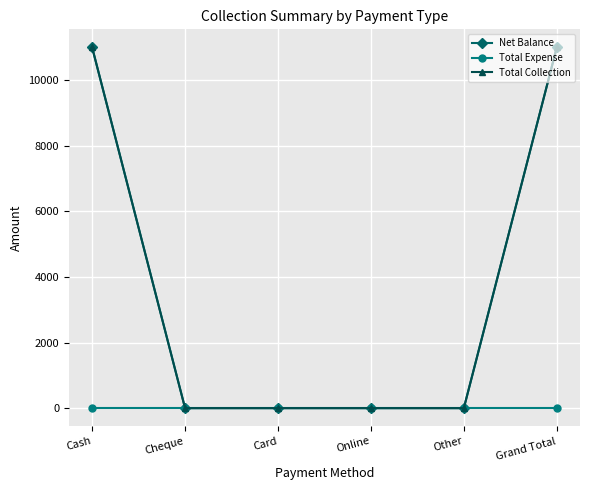

Reading left to right, list all the values displayed in this chart.

Net Balance: 11000	0	0	0	0	11000
Total Expense: 0	0	0	0	0	0
Total Collection: 11000	0	0	0	0	11000